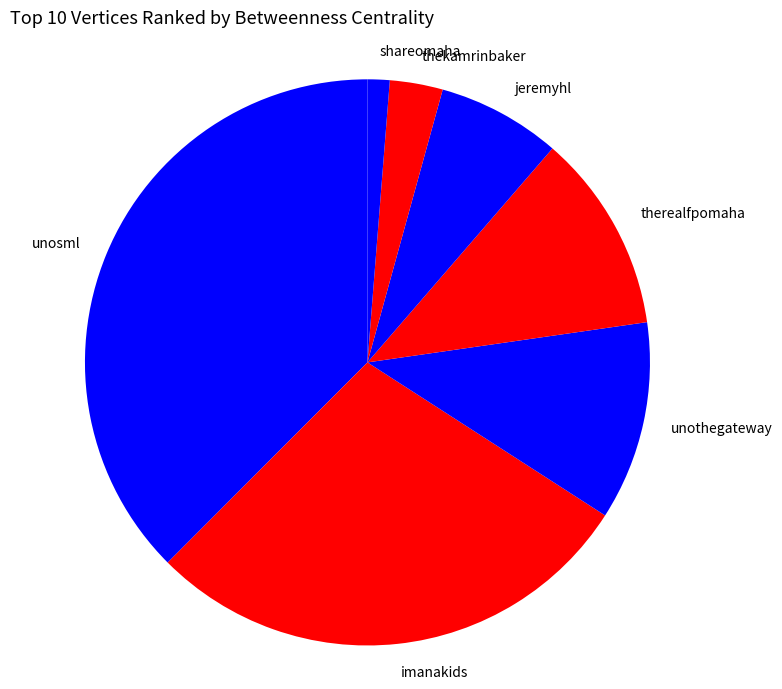

The unosml slice represents 38% of the pie. True or false?

True